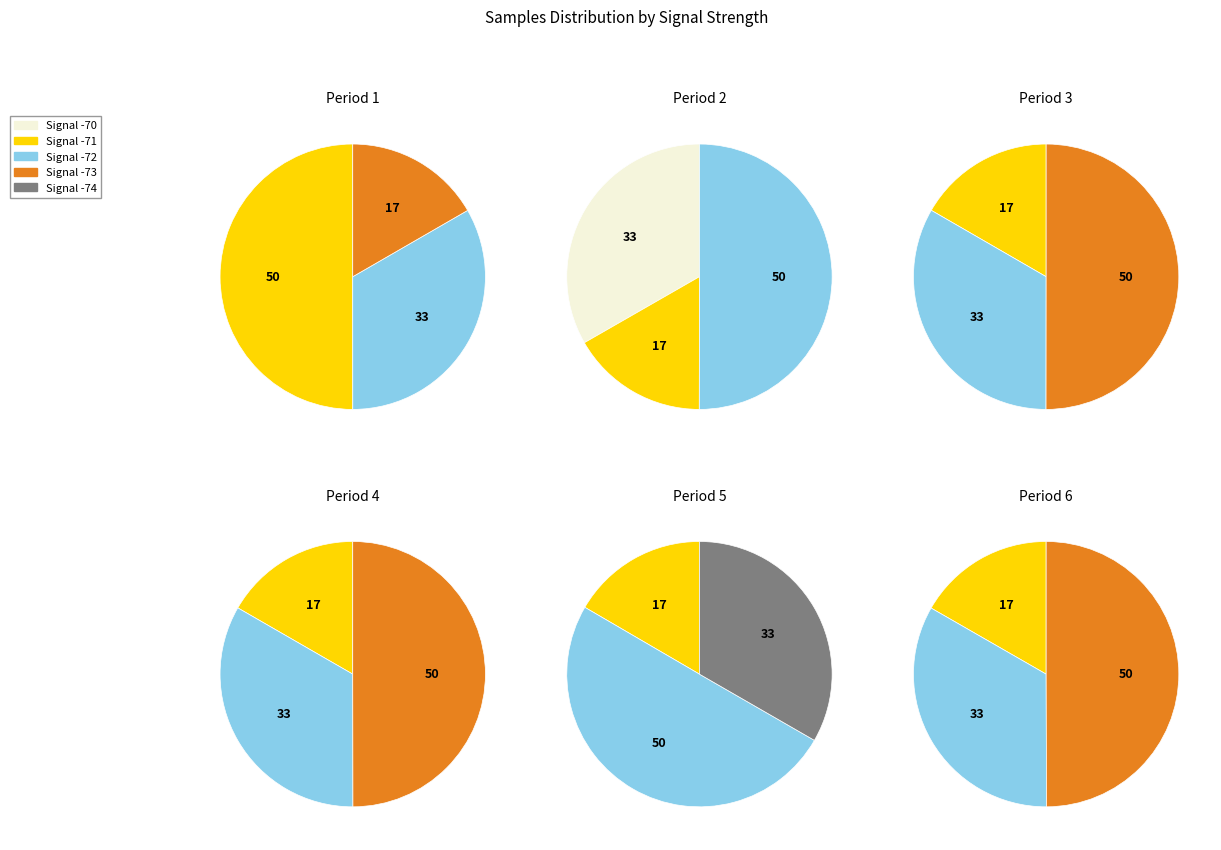

True or false: 16 accounts for 3% of the total.

True